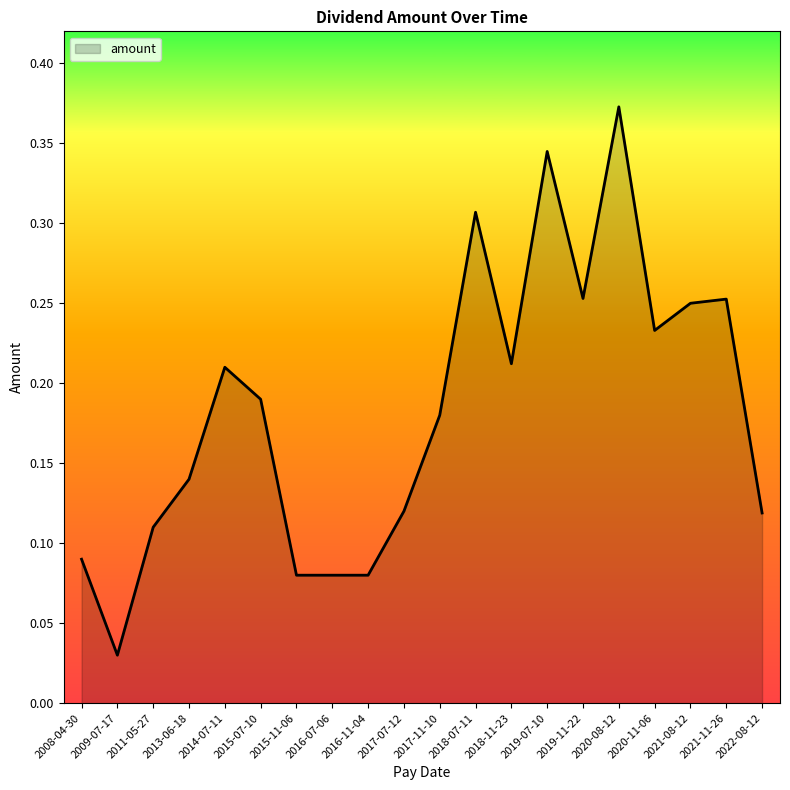

Where is the data nearest to the value 0?

2009-07-17